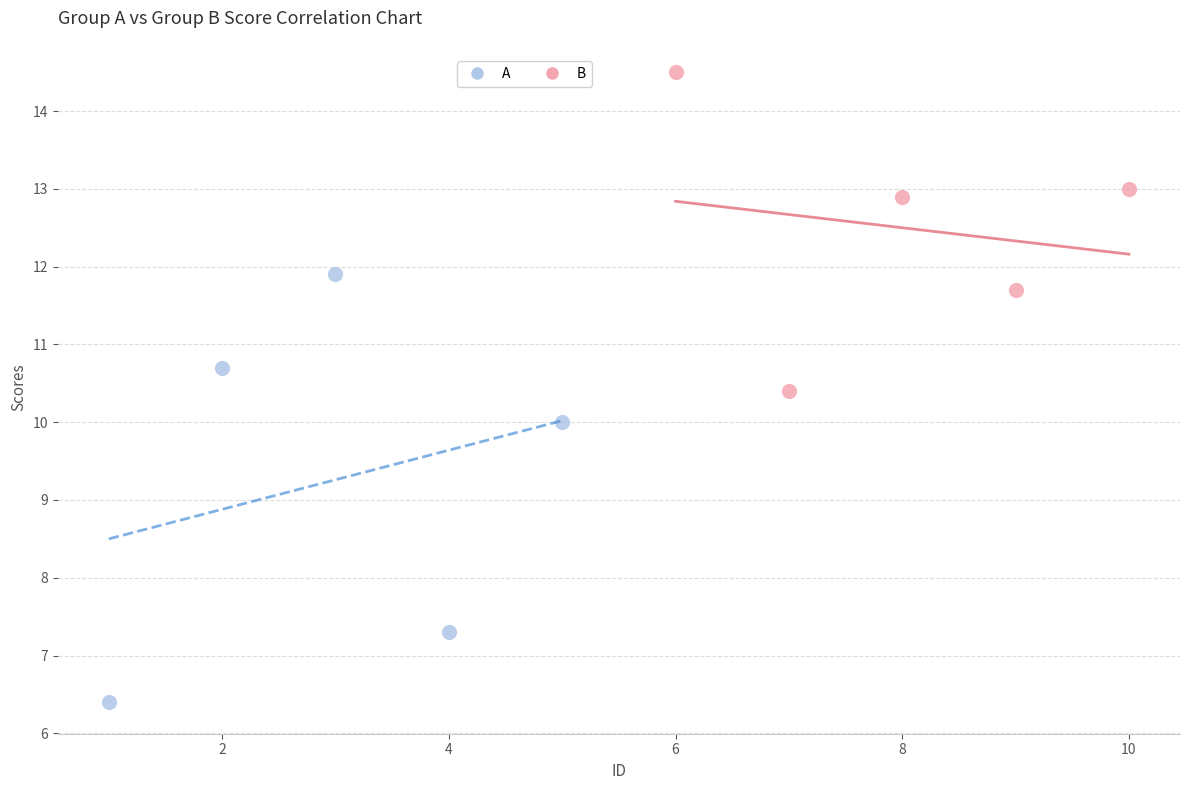

Which series has the widest spread of Y values?

A